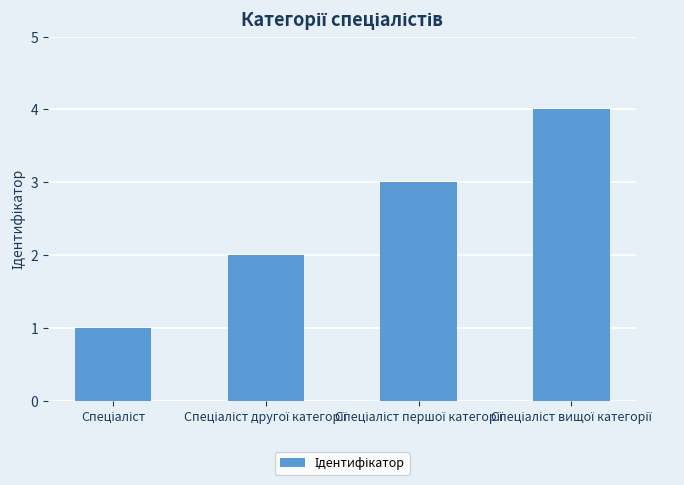

What is the difference between the maximum and minimum values?

3